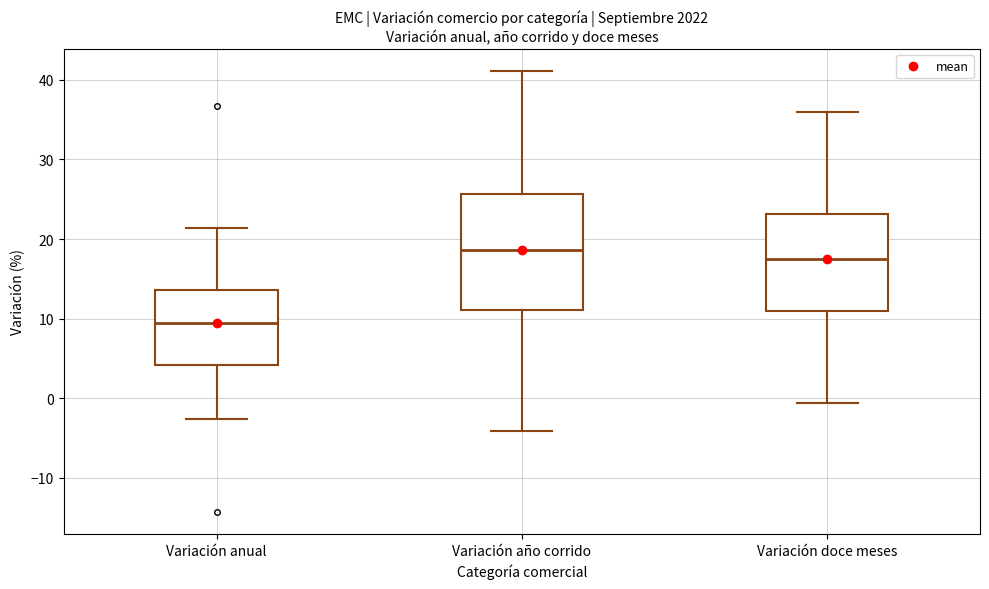

Reading left to right, read every box against the y-axis: the position of its median line, the range the box covers, and the ends of its whiskers. The values are not printed on the chart, so give them approximately, as read against the axis.

Variación anual: median 9, box 4 to 14, whiskers -3 to 21
Variación año corrido: median 19, box 11 to 26, whiskers -4 to 41
Variación doce meses: median 18, box 11 to 23, whiskers -1 to 36